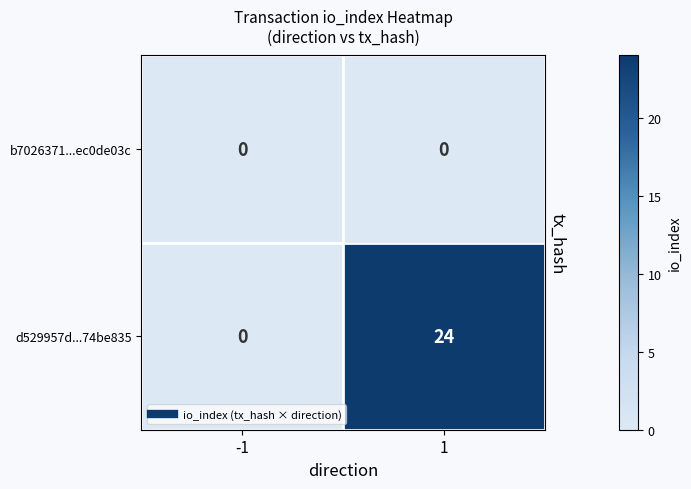

Which series has the largest range (max minus min)?

d529957d...74be835